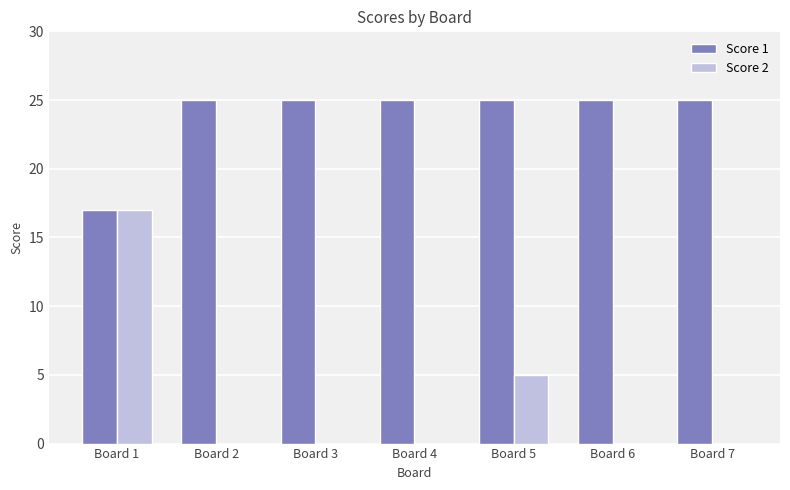

What is the average value of the Score 2 series?

3